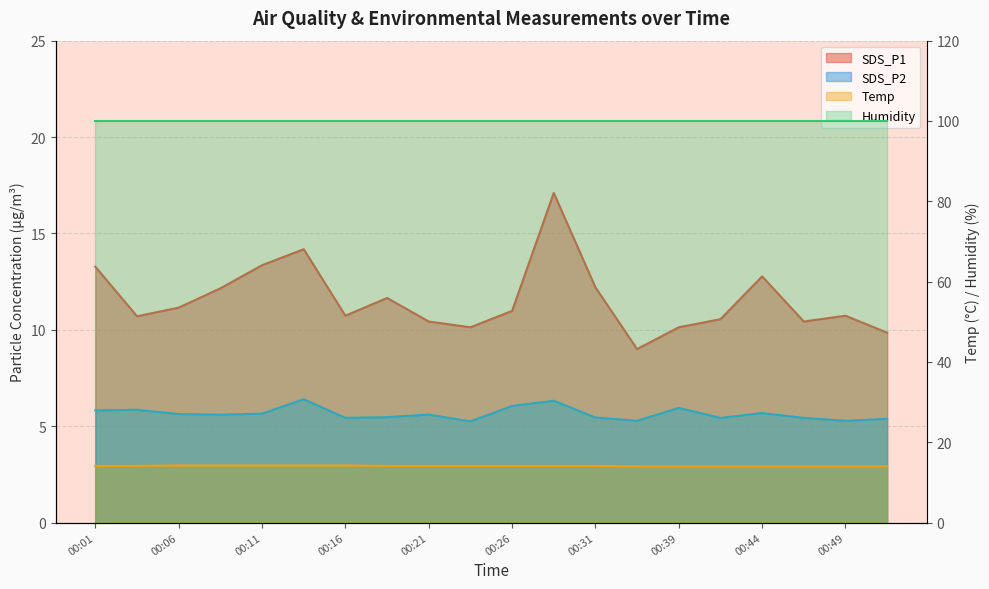

Which series has the largest total across all categories?

Temp